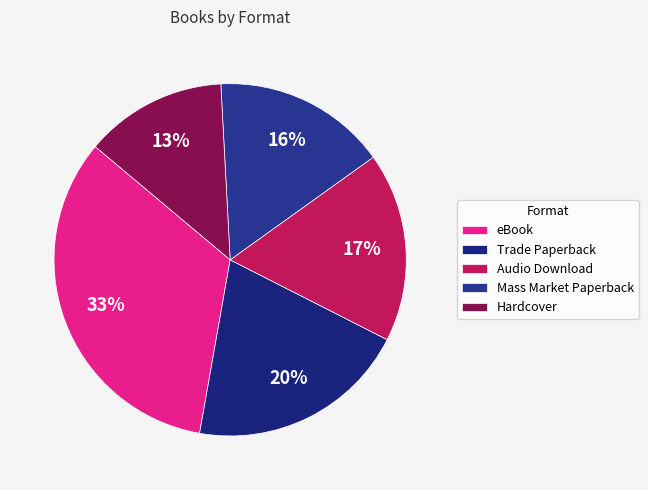

To the nearest percent, what is the difference between the Hardcover and eBook slice percentages?

20%